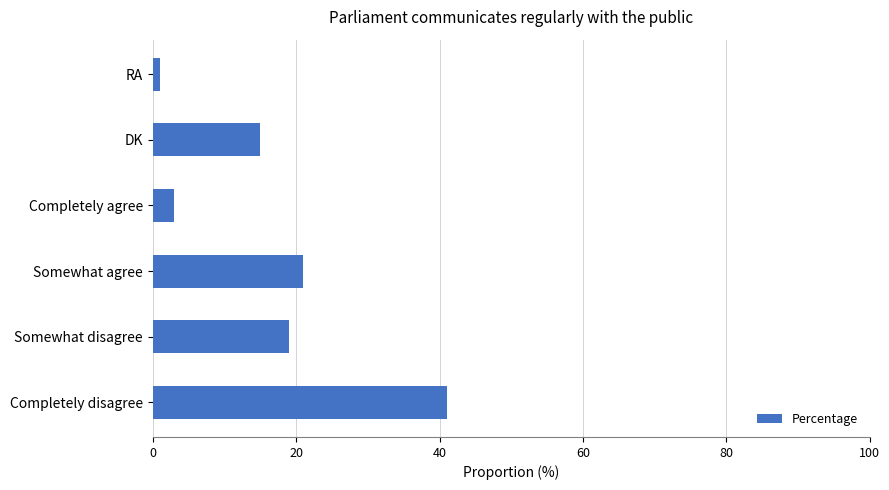

Reading top to bottom, extract all data points from this chart.

1	15	3	21	19	41